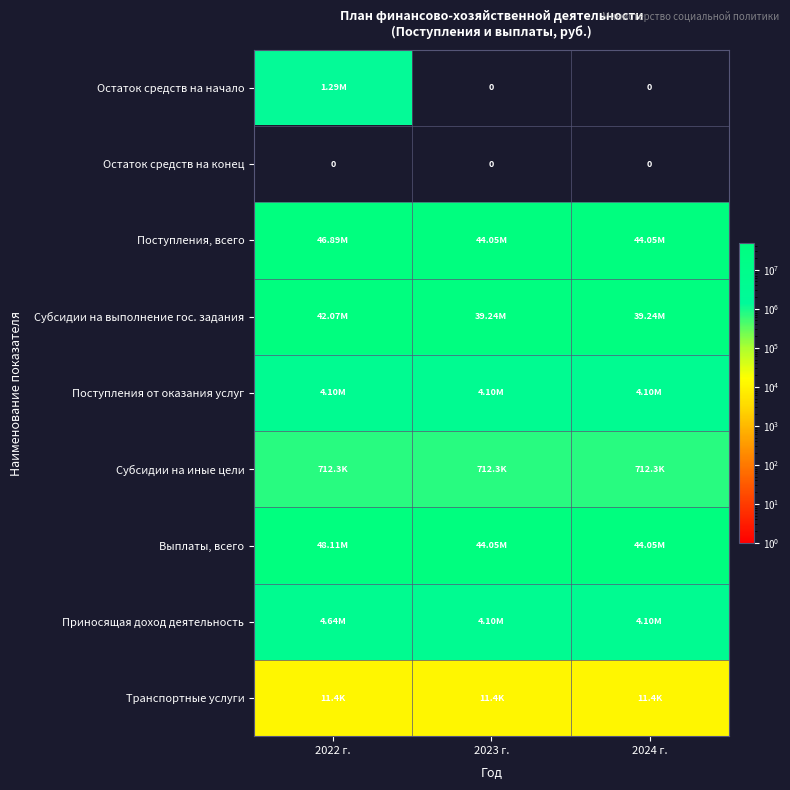

Which category has the lowest value in the Транспортные услуги series?

2022 г.